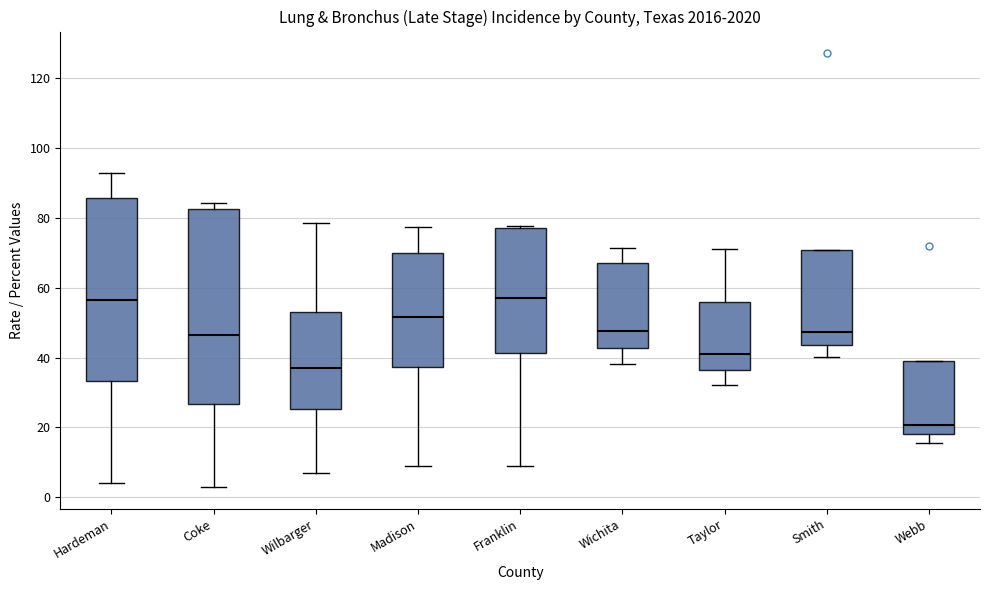

Reading left to right, transcribe this box plot: for each box, give where its median line is, the range the box spans, and where its two whiskers end, as read against the y-axis. The values are not printed on the chart, so give them approximately, as read against the axis.

Hardeman: median 56, box 34 to 86, whiskers 4 to 92
Coke: median 46, box 26 to 82, whiskers 4 to 84
Wilbarger: median 38, box 26 to 54, whiskers 8 to 78
Madison: median 52, box 38 to 70, whiskers 10 to 78
Franklin: median 58, box 42 to 78, whiskers 10 to 78
Wichita: median 48, box 42 to 68, whiskers 38 to 72
Taylor: median 42, box 36 to 56, whiskers 32 to 72
Smith: median 48, box 44 to 70, whiskers 40 to 70
Webb: median 20, box 18 to 40, whiskers 16 to 40